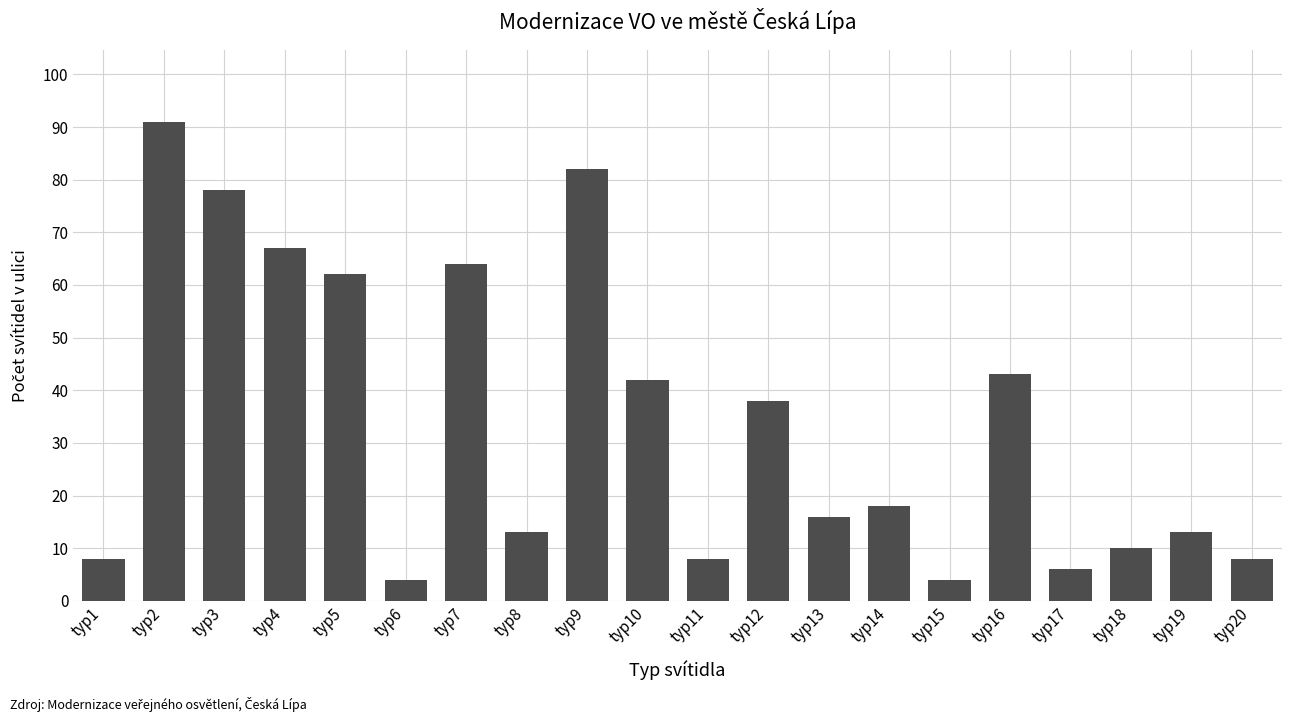

Which label corresponds to the largest value in the chart?

typ2